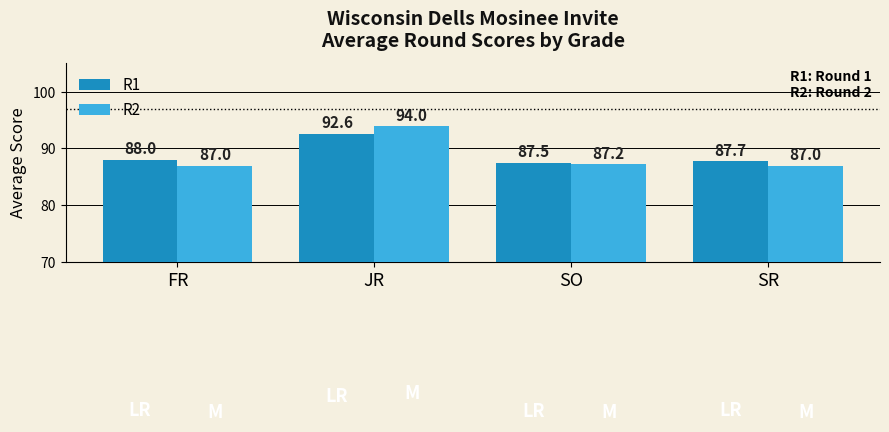

What is the value of the R1 bar at the 3rd from the left?

87.5